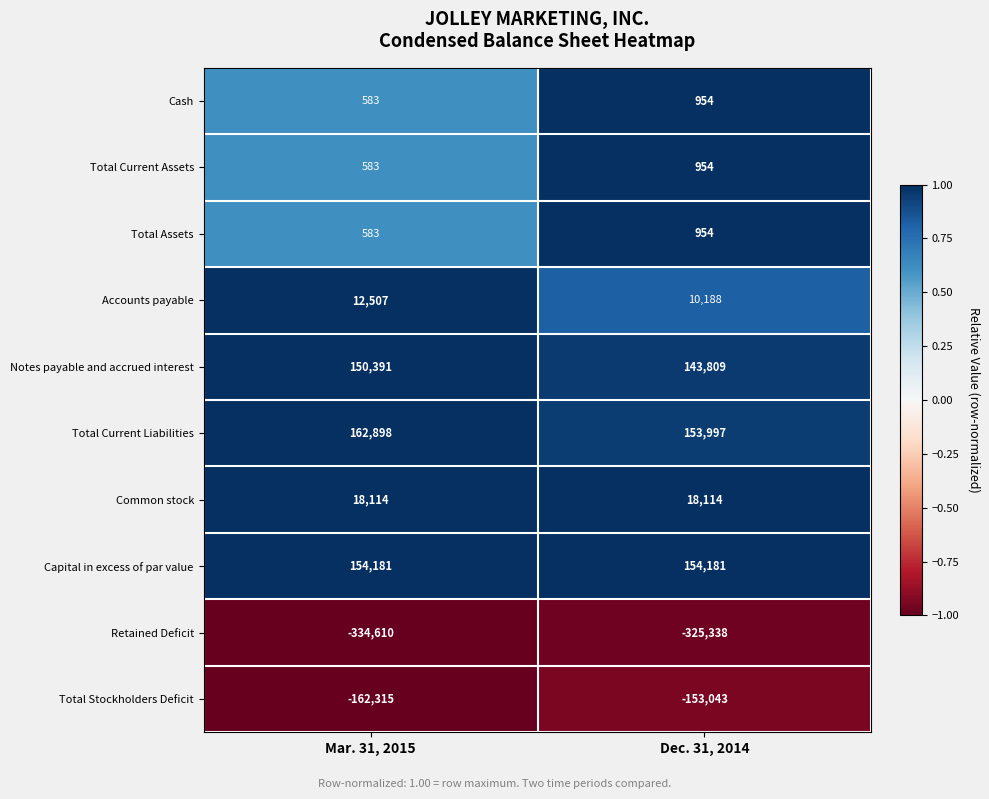

What is the difference between the maximum and minimum values in the Accounts payable series?

2319